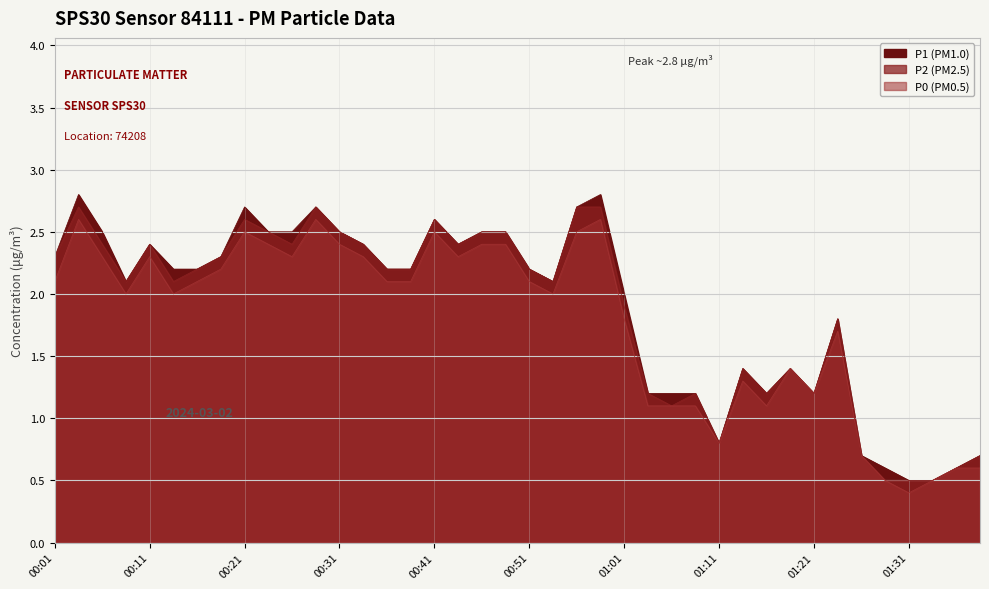

True or false: P1 and P0 intersect in this chart.

False